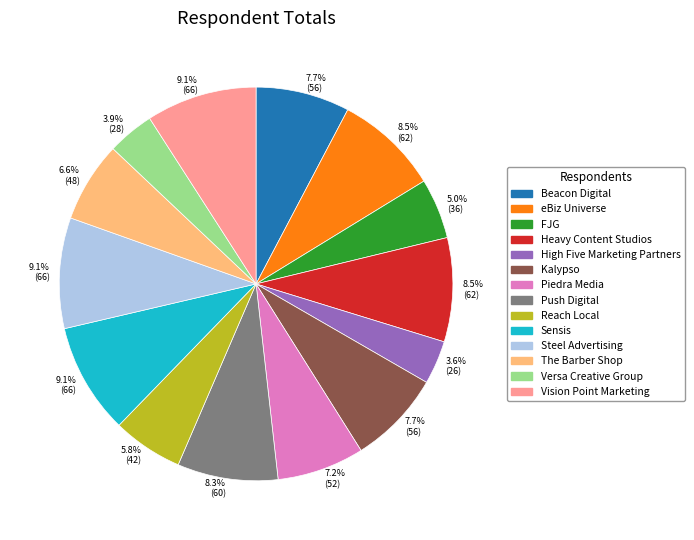

Is there any slice that represents more than half of the pie?

No